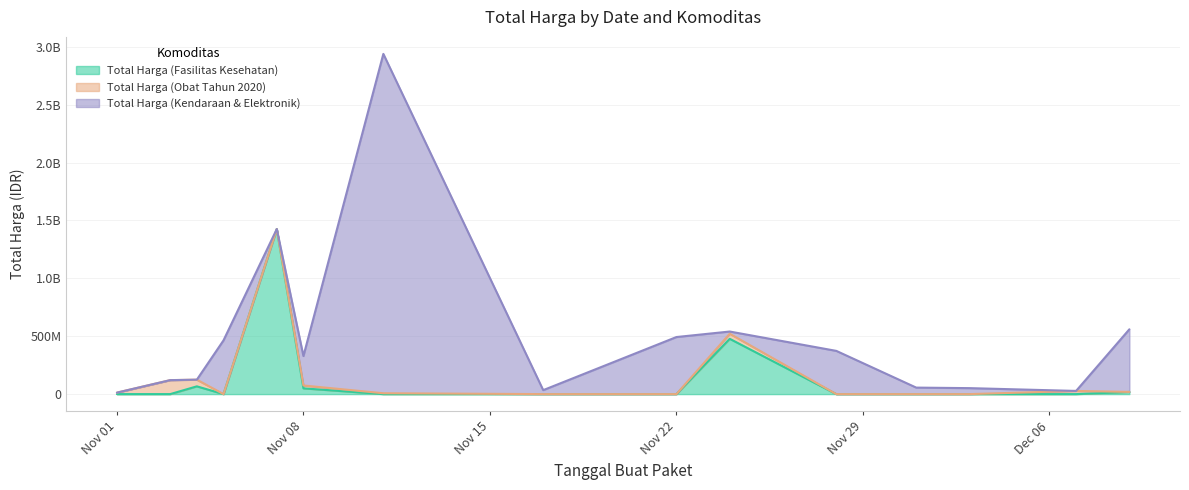

Reading left to right, transcribe all the data shown in this chart.

Total Harga (Fasilitas Kesehatan): 2021-11-01=0	2021-11-03=0	2021-11-04=67019075	2021-11-05=0	2021-11-07=1425867900	2021-11-08=49730040	2021-11-11=0	2021-11-17=0	2021-11-22=0	2021-11-24=477600000	2021-11-28=0	2021-12-01=0	2021-12-03=0	2021-12-07=0	2021-12-09=18900000
Total Harga (Obat Tahun 2020): 2021-11-01=12787500	2021-11-03=120661270	2021-11-04=57653200	2021-11-05=0	2021-11-07=0	2021-11-08=24693960	2021-11-11=7401240	2021-11-17=0	2021-11-22=0	2021-11-24=43859200	2021-11-28=0	2021-12-01=0	2021-12-03=0	2021-12-07=27412000	2021-12-09=0
Total Harga (Kendaraan & Elektronik): 2021-11-01=0	2021-11-03=0	2021-11-04=0	2021-11-05=464002100	2021-11-07=0	2021-11-08=254350000	2021-11-11=2931562000	2021-11-17=34292000	2021-11-22=493000000	2021-11-24=19175000	2021-11-28=373404000	2021-12-01=56152800	2021-12-03=51601000	2021-12-07=0	2021-12-09=541071000